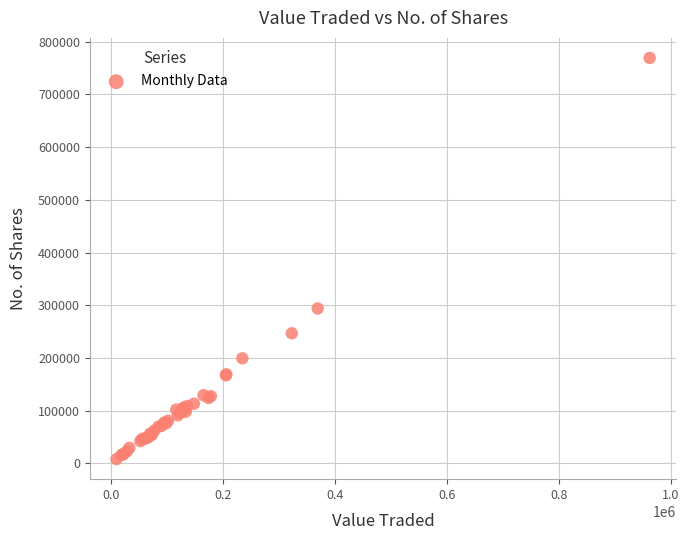

What Y value in the scatter plot is closest to 388787?

294023